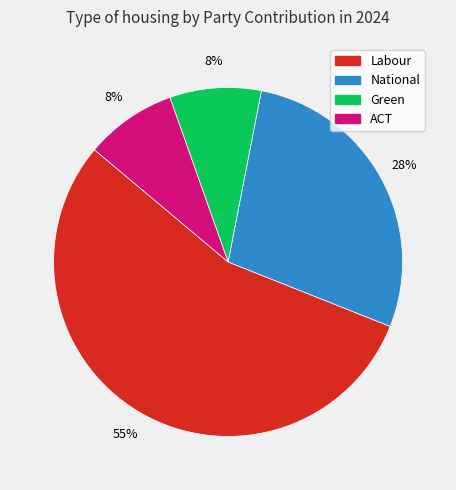

True or false: Labour accounts for 55% of the total.

True